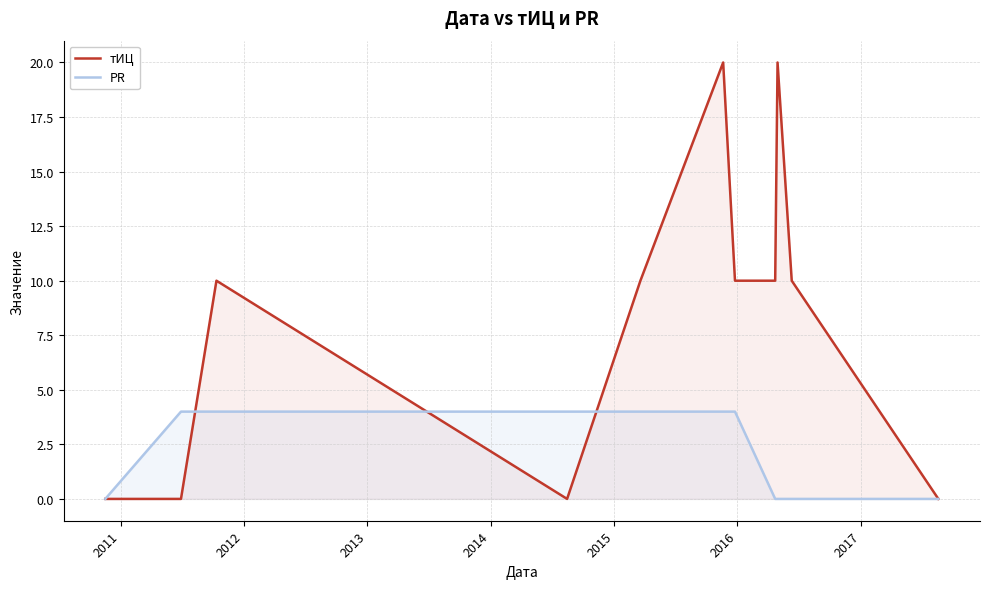

What is the highest value of the тИЦ series?

20